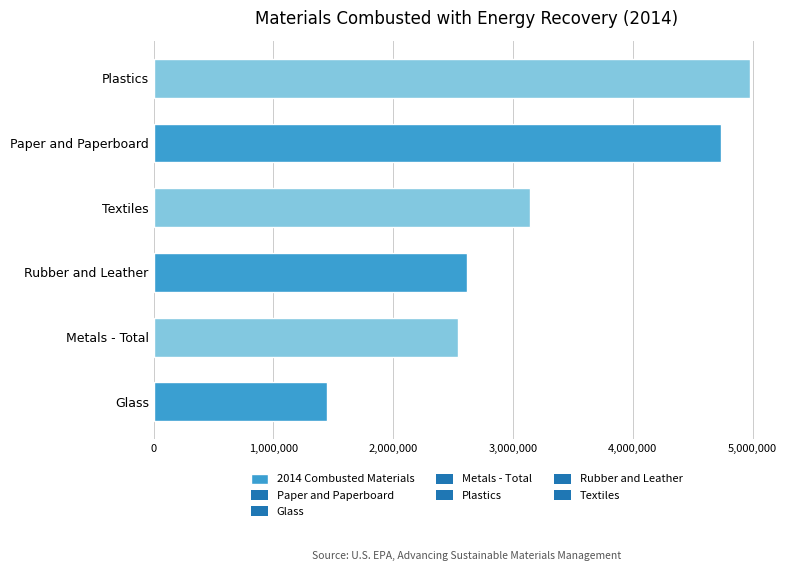

Where is the data nearest to the value 3215000?

Textiles